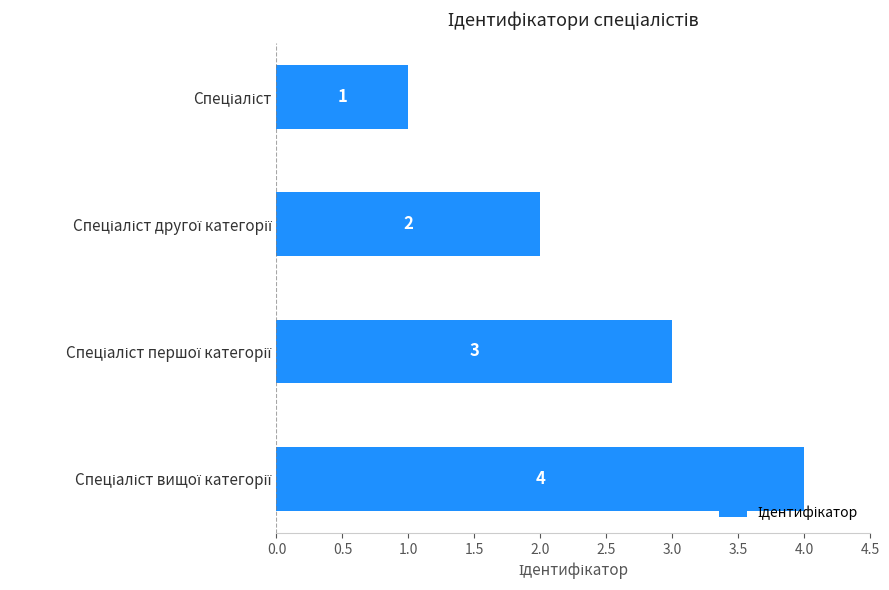

What is the difference between the maximum and minimum values?

3